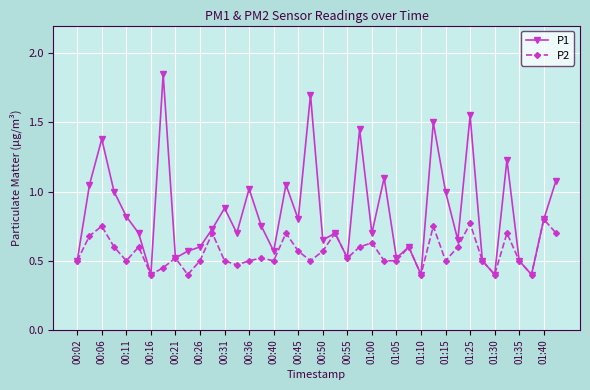

At how many categories does at least one series exceed 0?

40